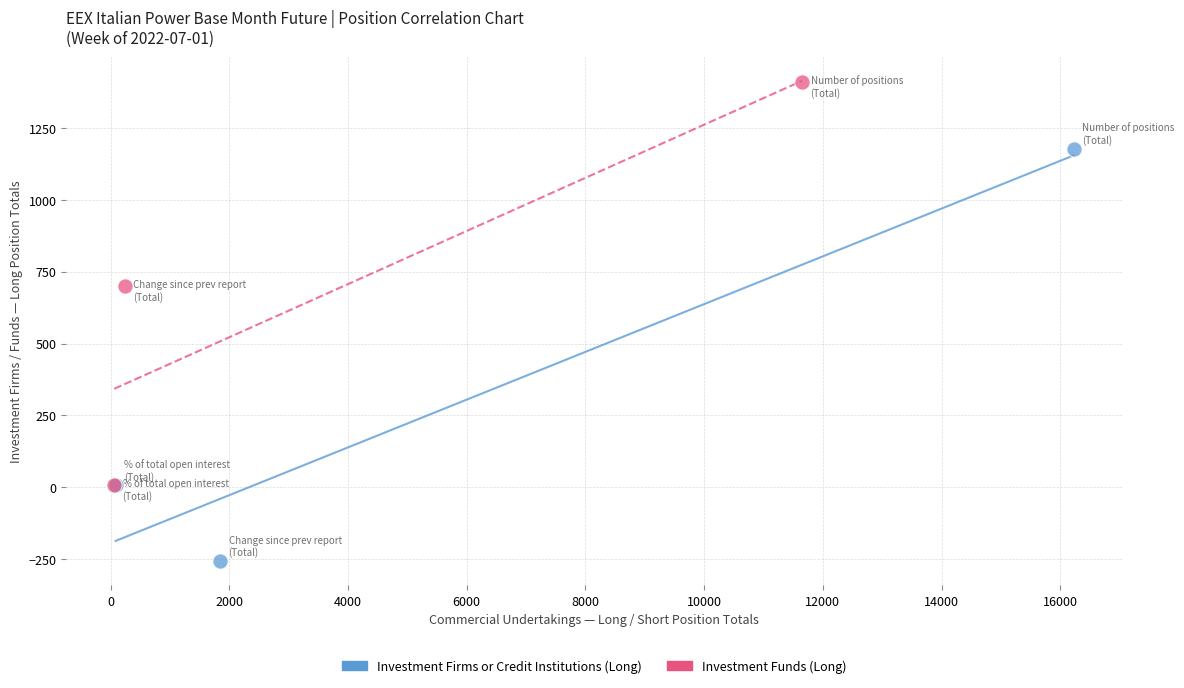

Which series reaches the minimum Y coordinate?

Investment Firms or Credit Institutions (Long)